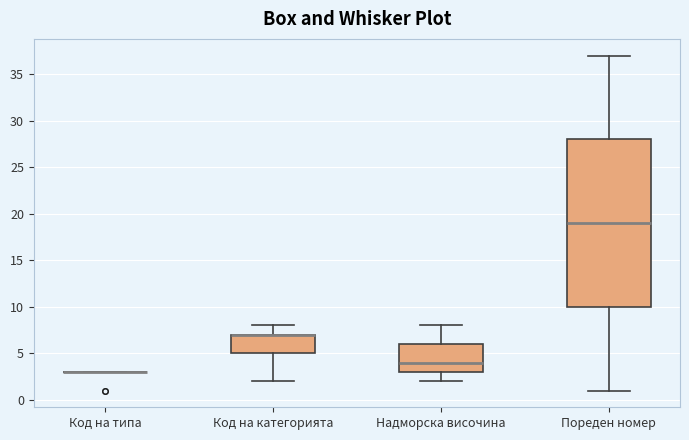

Reading left to right, read every box against the y-axis: the position of its median line, the range the box covers, and the ends of its whiskers. The values are not printed on the chart, so give them approximately, as read against the axis.

Код на типа: box collapsed to a line at 3, whiskers 3 to 3
Код на категорията: median 7 (drawn on the box's upper edge), box 5 to 7, whiskers 2 to 8
Надморска височина: median 4, box 3 to 6, whiskers 2 to 8
Пореден номер: median 19, box 10 to 28, whiskers 1 to 37